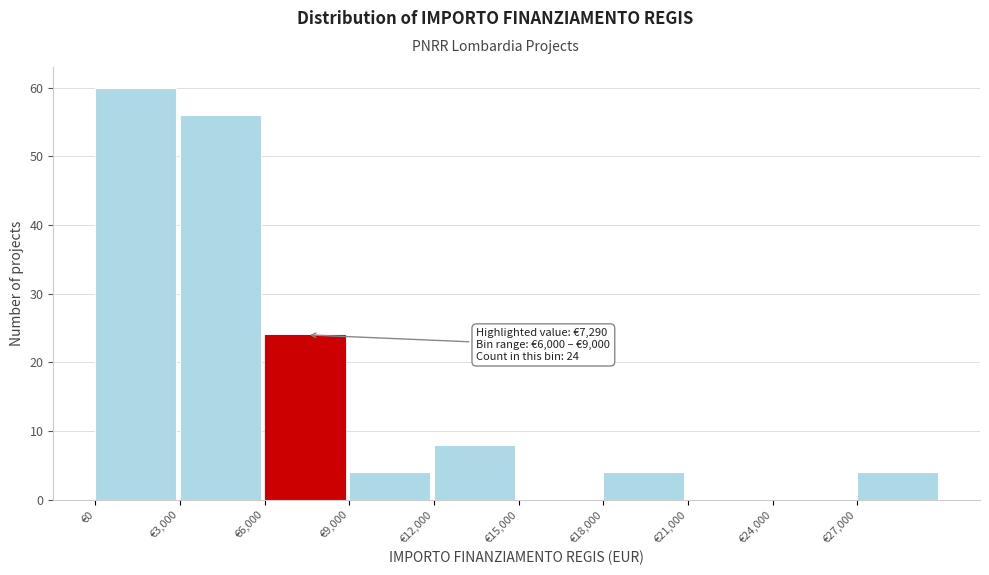

Which range on the x-axis has the tallest bar?

0 to 3000